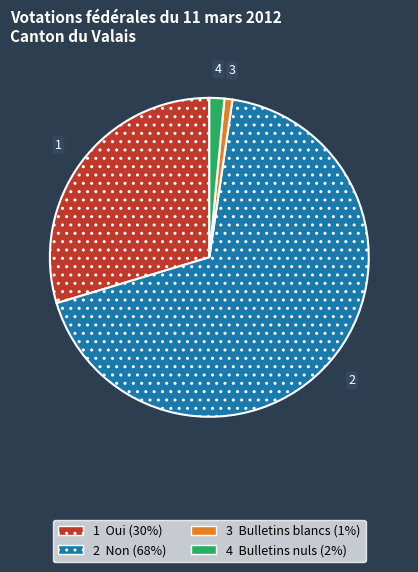

Does any single category account for the majority?

Yes